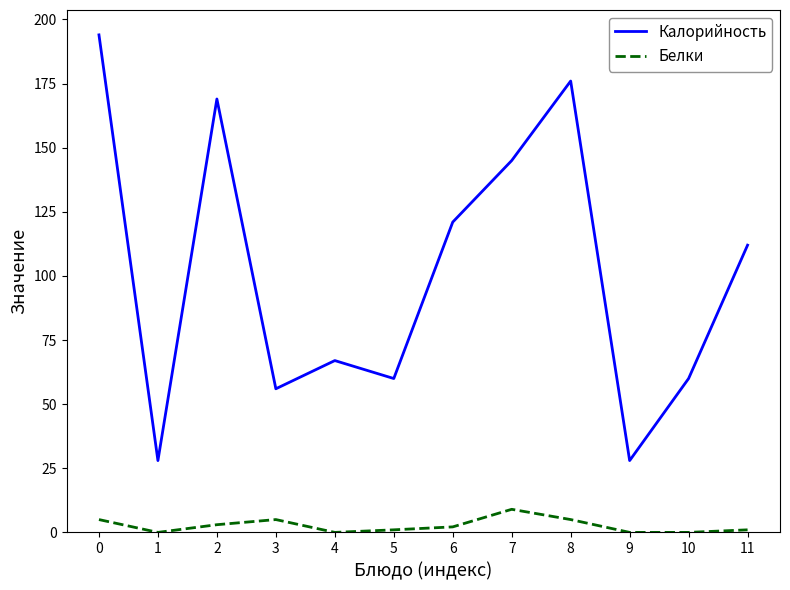

List the series in order of their peak value, highest first.

Калорийность, Белки